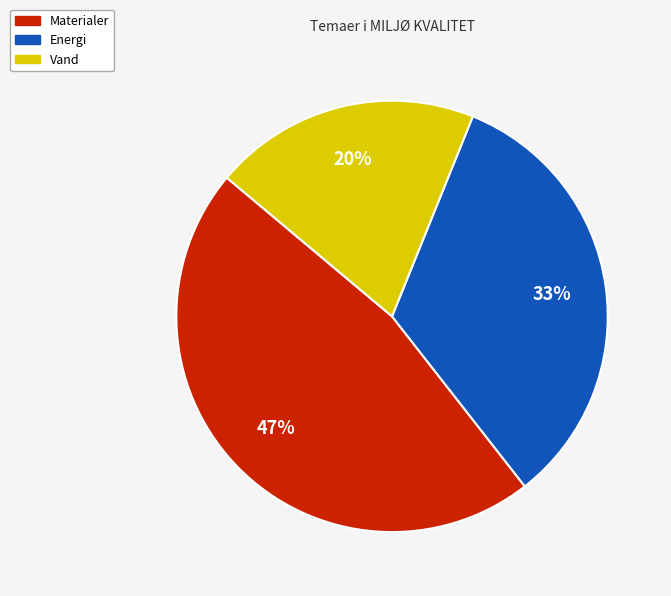

To the nearest percent, what is the combined percentage of Materialer and Energi?

80%